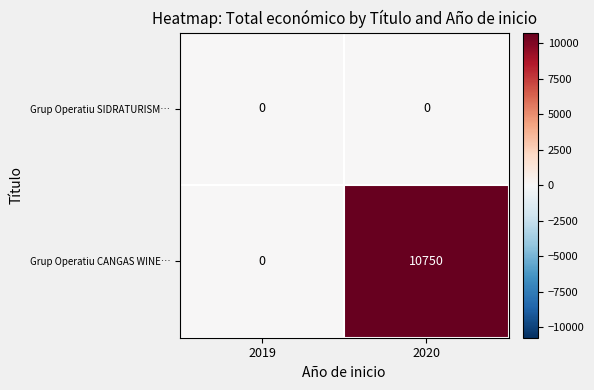

List the labels in order of Grup Operatiu CANGAS WINE… value, largest first.

2020, 2019